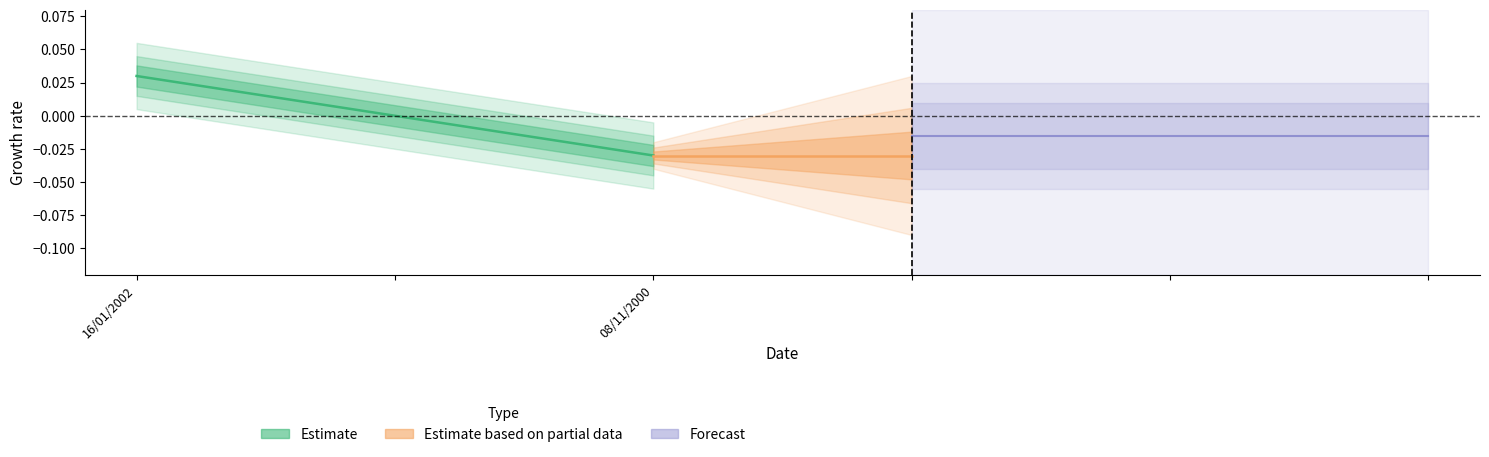

The Forecast series shows -0.0 at 08/11/2000. True or false?

False